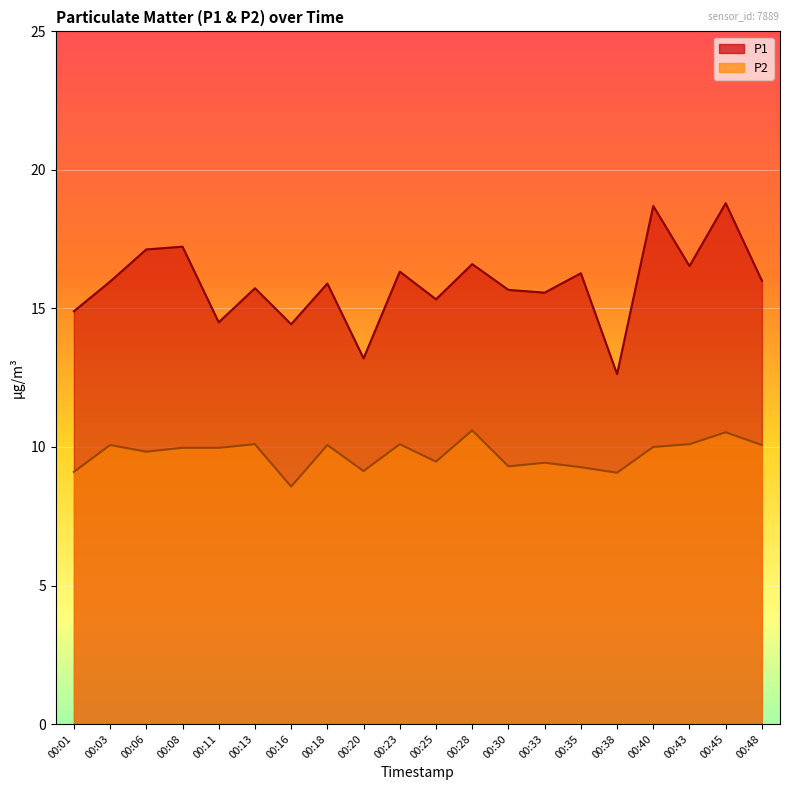

Reading left to right, transcribe all the data shown in this chart.

P1: 00:01=14.9	00:03=16.0	00:06=17.1	00:08=17.2	00:11=14.5	00:13=15.7	00:16=14.4	00:18=15.9	00:20=13.2	00:23=16.3	00:25=15.3	00:28=16.6	00:30=15.7	00:33=15.6	00:35=16.3	00:38=12.6	00:40=18.7	00:43=16.5	00:45=18.8	00:48=16.0
P2: 00:01=9.1	00:03=10.1	00:06=9.8	00:08=10.0	00:11=10.0	00:13=10.1	00:16=8.6	00:18=10.1	00:20=9.1	00:23=10.1	00:25=9.5	00:28=10.6	00:30=9.3	00:33=9.4	00:35=9.3	00:38=9.1	00:40=10.0	00:43=10.1	00:45=10.5	00:48=10.1